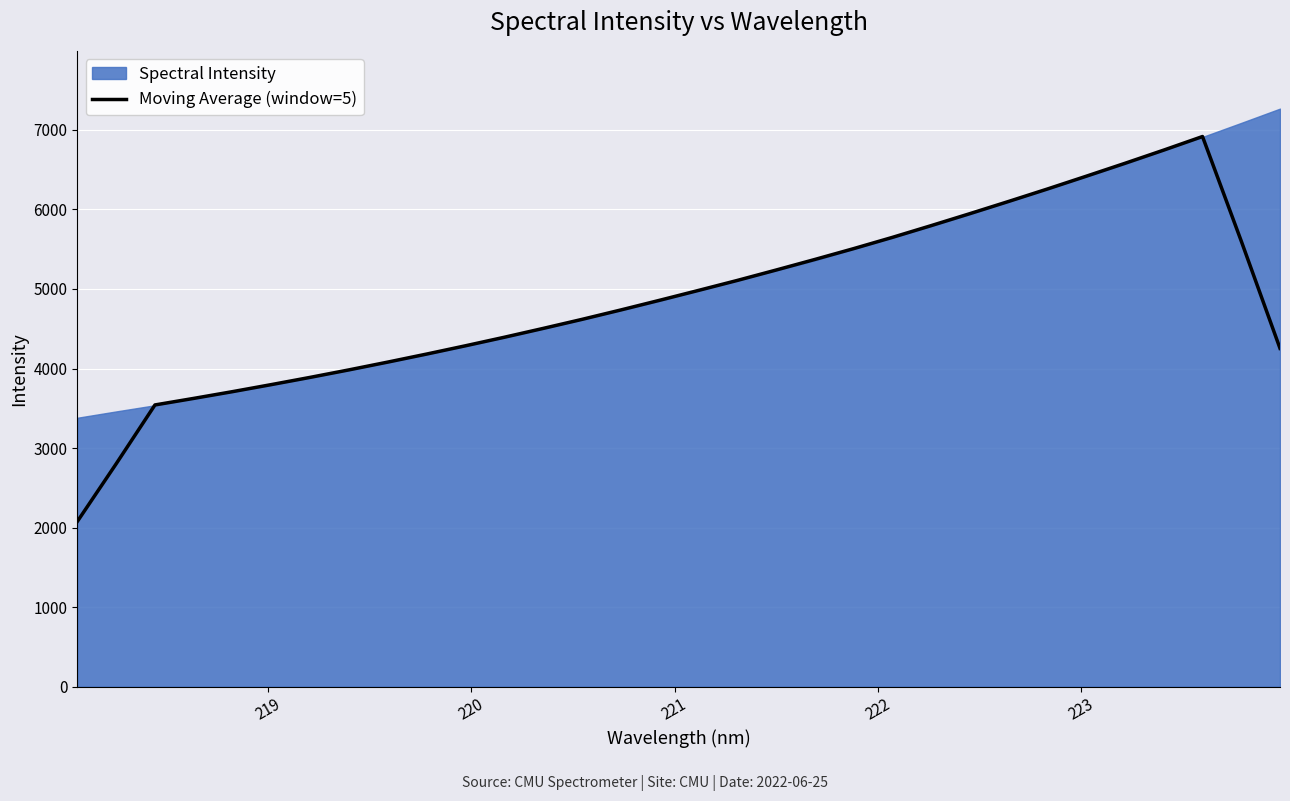

What is the highest value of the Moving Average (window=5) series?

6917.2